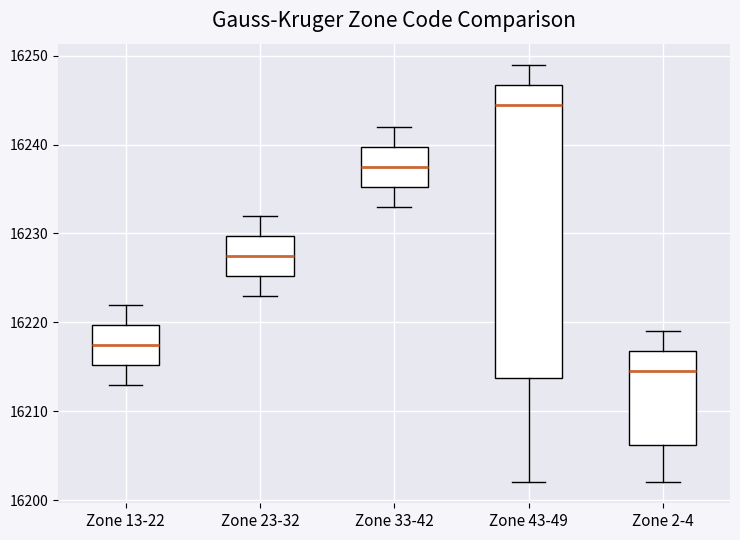

Where does the upper whisker of the box for Zone 43-49 end on the y-axis? The values are not printed on the chart, so give them approximately, as read against the axis.

16249